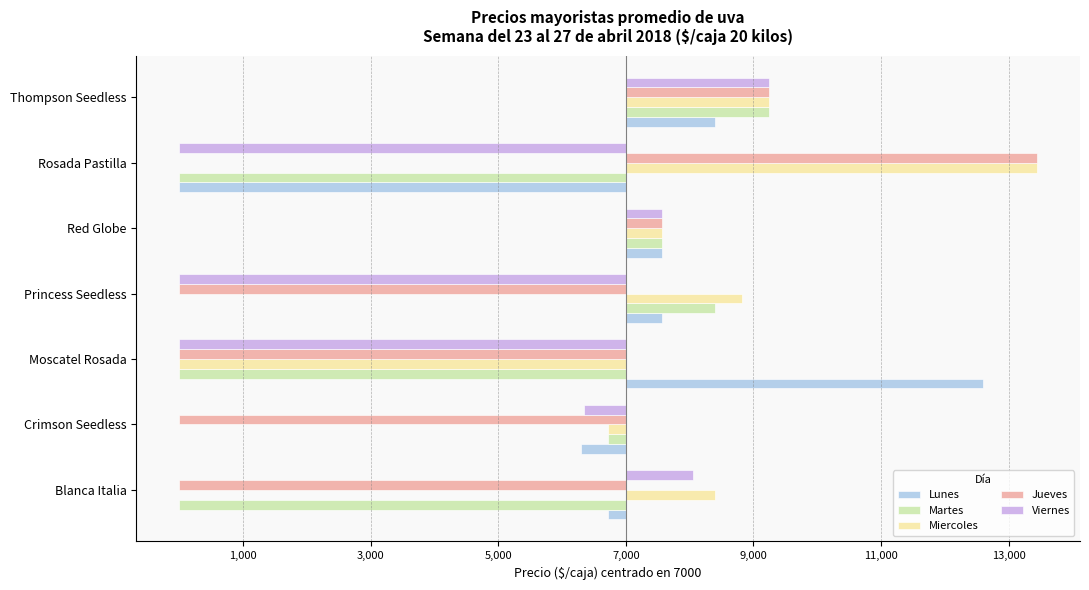

Are the bars grouped side by side (vs. stacked)?

Yes